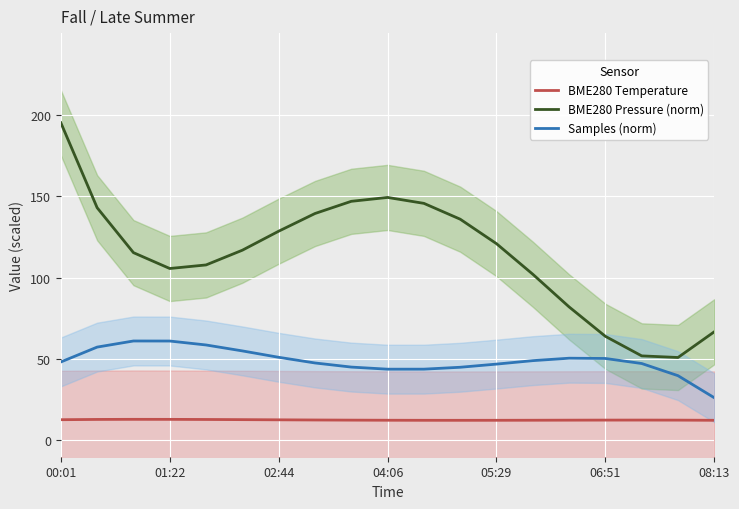

Which series has the largest total across all categories?

BME280 Pressure (norm)